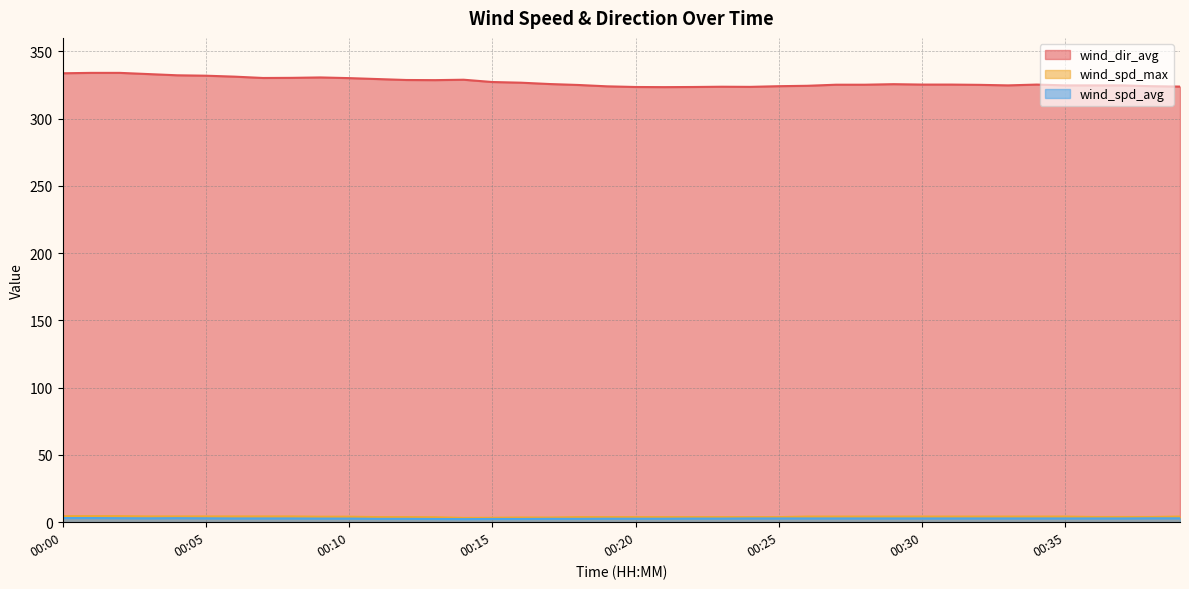

Reading left to right, list all the values displayed in this chart.

wind_spd_avg: 3.1	3.1	3.0	2.9	3.0	2.9	2.8	2.8	2.8	2.7	2.7	2.5	2.5	2.4	2.3	2.4	2.4	2.5	2.5	2.6	2.6	2.6	2.7	2.7	2.8	2.8	2.8	2.8	2.8	2.8	2.8	2.8	2.8	2.8	2.8	2.8	2.8	2.8	2.9	2.9
wind_spd_max: 4.5	4.5	4.5	4.3	4.3	4.3	4.3	4.3	4.3	4.1	4.1	3.8	3.8	3.7	3.2	3.3	3.5	3.5	3.8	3.8	3.8	3.8	3.8	3.8	3.8	3.8	4.2	4.2	4.2	4.2	4.2	4.2	4.2	4.2	4.2	4.2	3.9	3.9	3.9	4.2
wind_dir_avg: 333.7	334.0	334.0	333.1	332.2	331.9	331.2	330.2	330.3	330.6	330.1	329.4	328.7	328.6	328.9	327.2	326.7	325.7	325.0	324.0	323.5	323.4	323.5	323.7	323.6	324.1	324.4	325.2	325.2	325.6	325.3	325.3	325.1	324.7	325.3	324.7	324.7	324.7	324.1	323.8